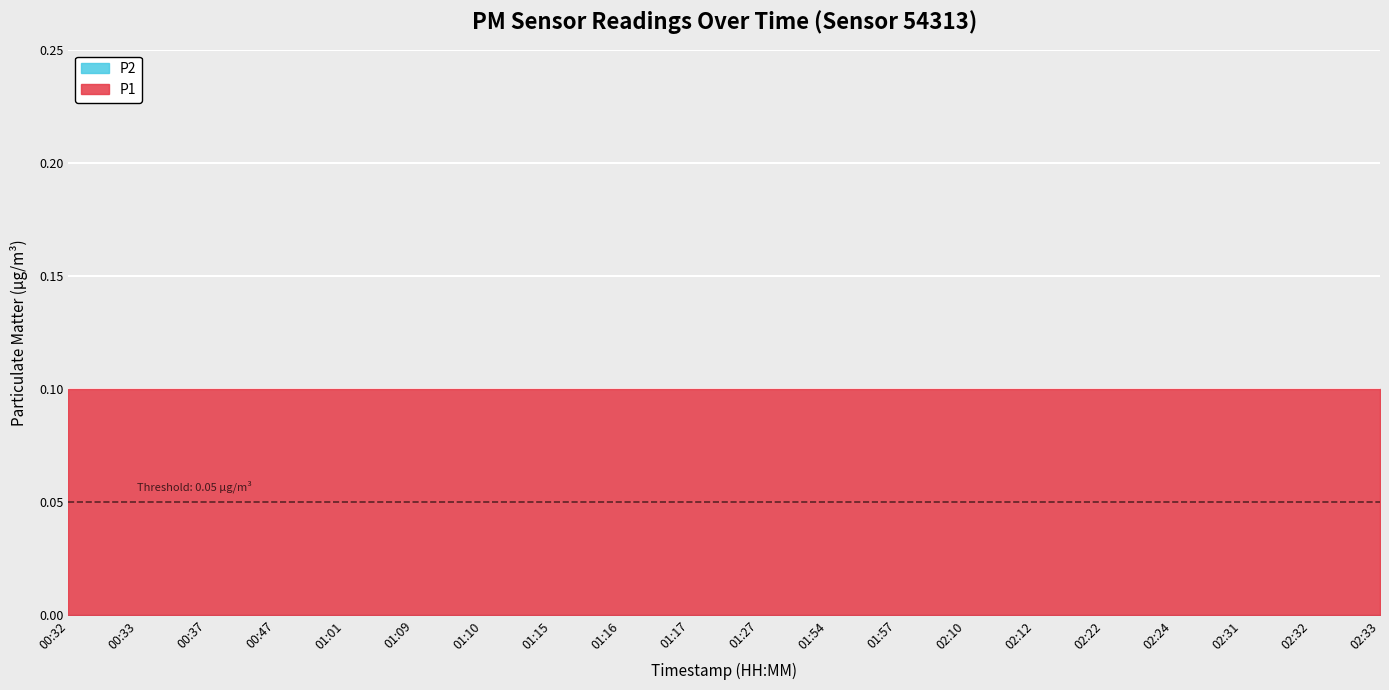

The P1 series shows 0.1 at 02:24. True or false?

True